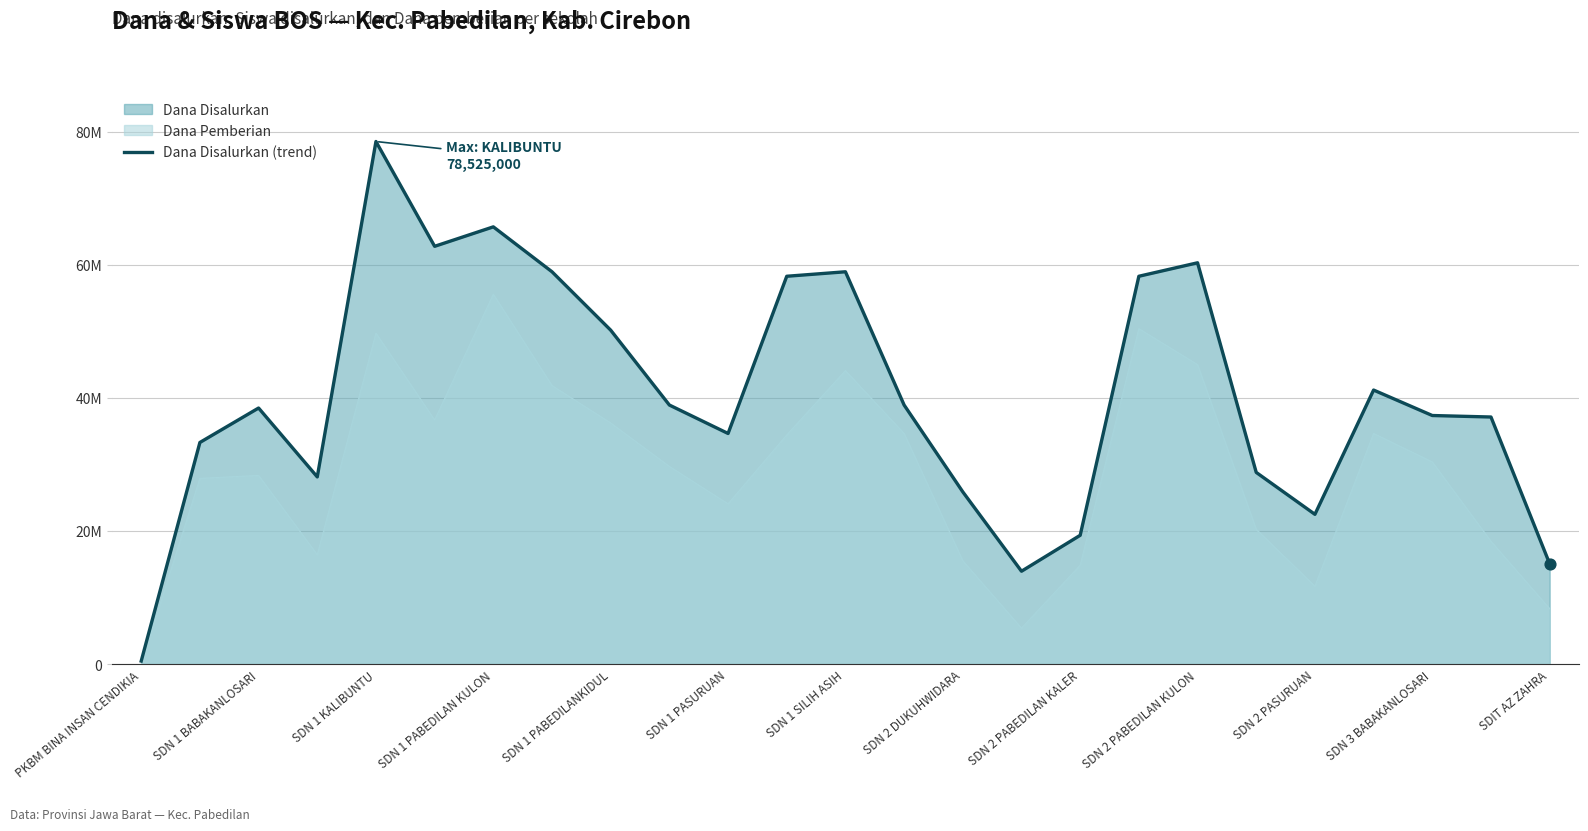

Approximately how many times larger is the value at SDN 1 PASURUAN compared to PKBM BINA INSAN CENDIKIA?

139.5